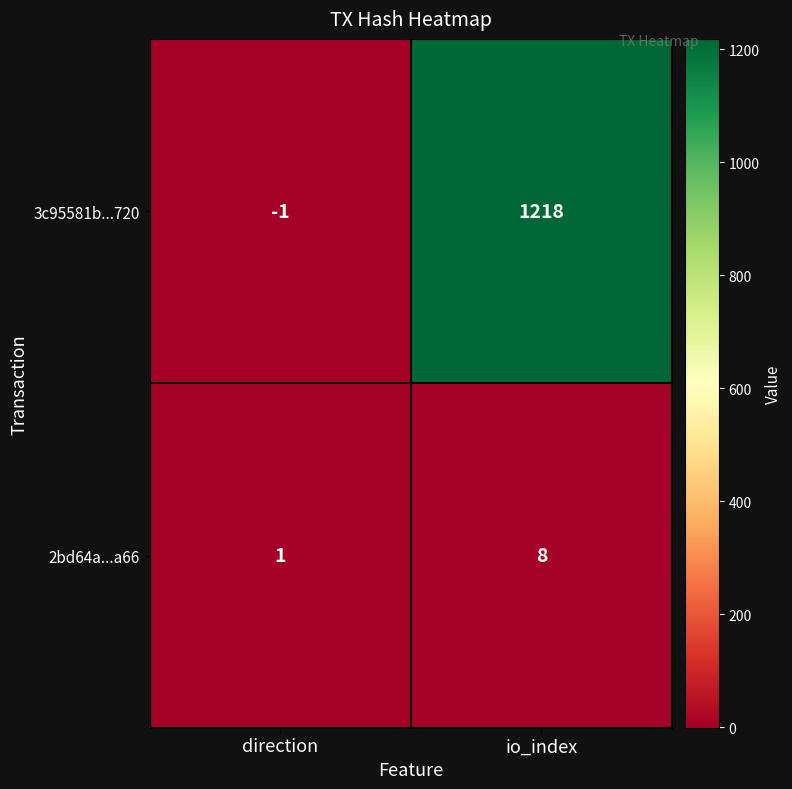

The 2bd64a...a66 series shows 8 at io_index. True or false?

True